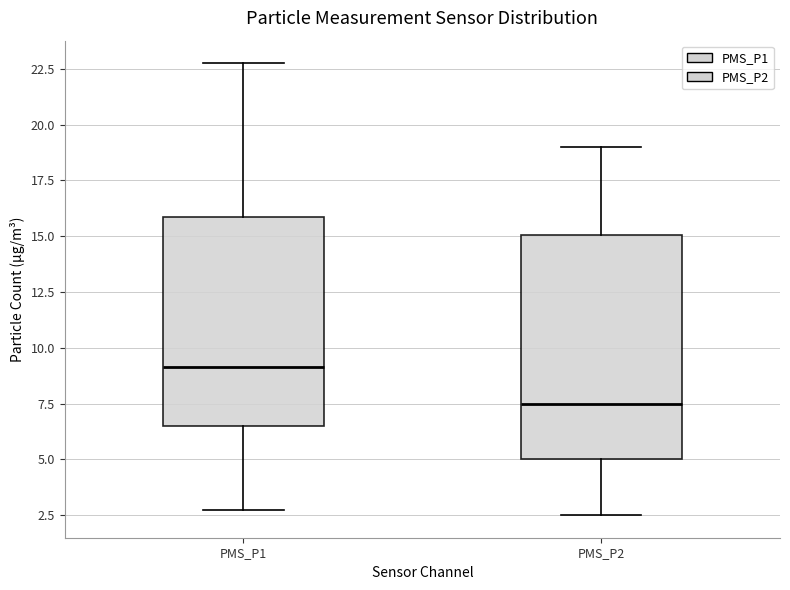

Reading left to right, read every box against the y-axis: the position of its median line, the range the box covers, and the ends of its whiskers. The values are not printed on the chart, so give them approximately, as read against the axis.

PMS_P1: median 9.0, box 6.5 to 16.0, whiskers 3.0 to 23.0
PMS_P2: median 7.5, box 5.0 to 15.0, whiskers 2.5 to 19.0